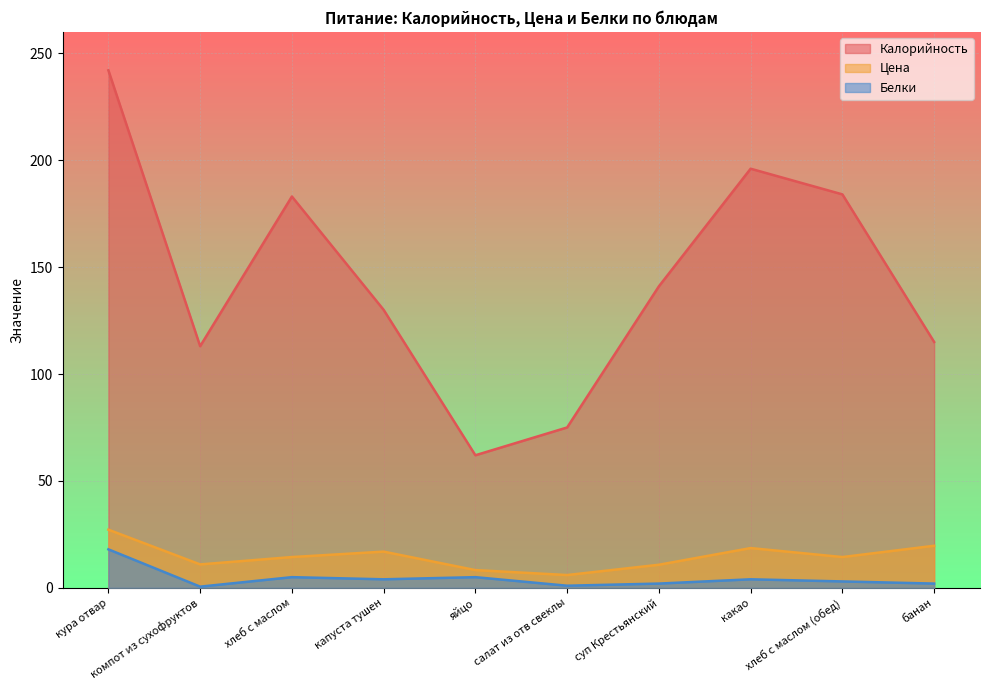

Where is the first local minimum for Калорийность?

компот из сухофруктов